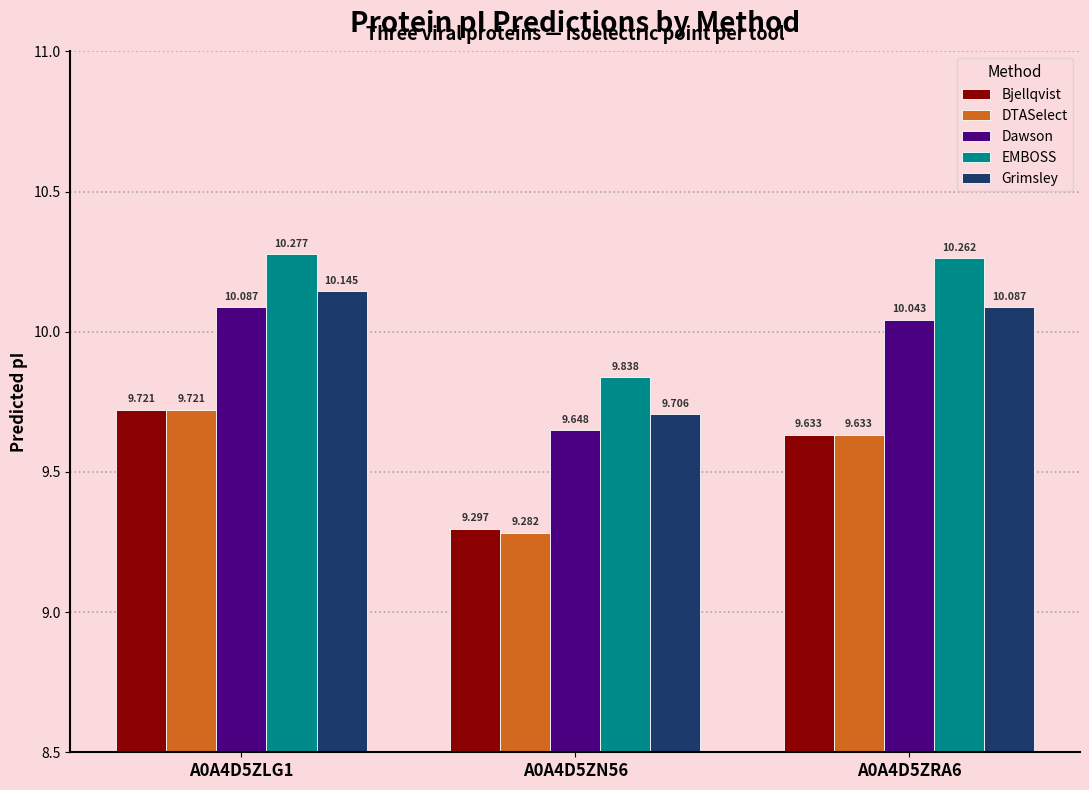

Count the number of data series in this chart.

5